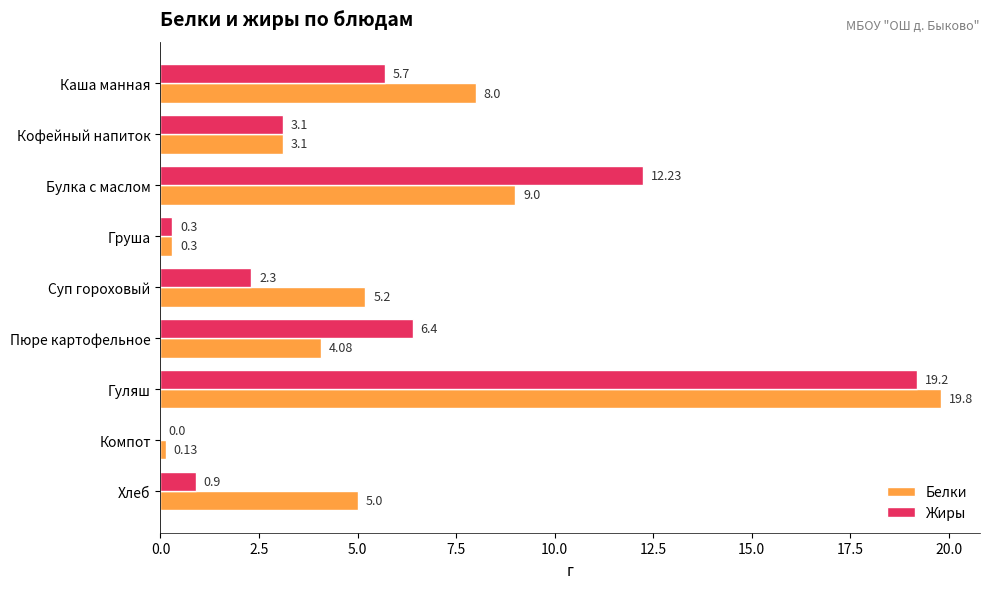

What is the average value of the Жиры series?

5.6